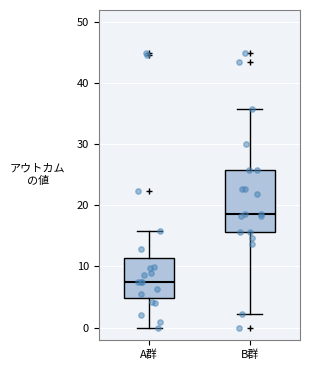

Which box has the lowest median line?

A群